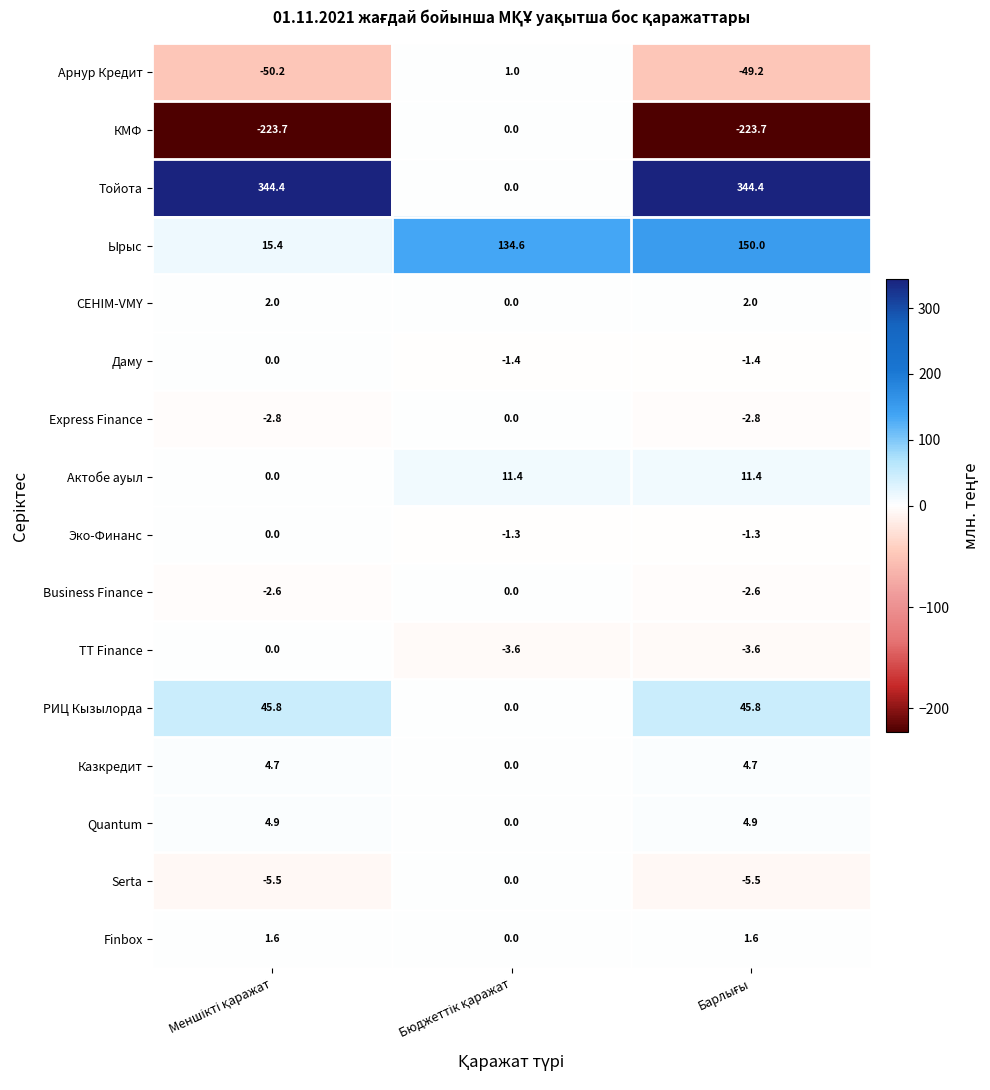

Which series has the largest total across all categories?

Тойота